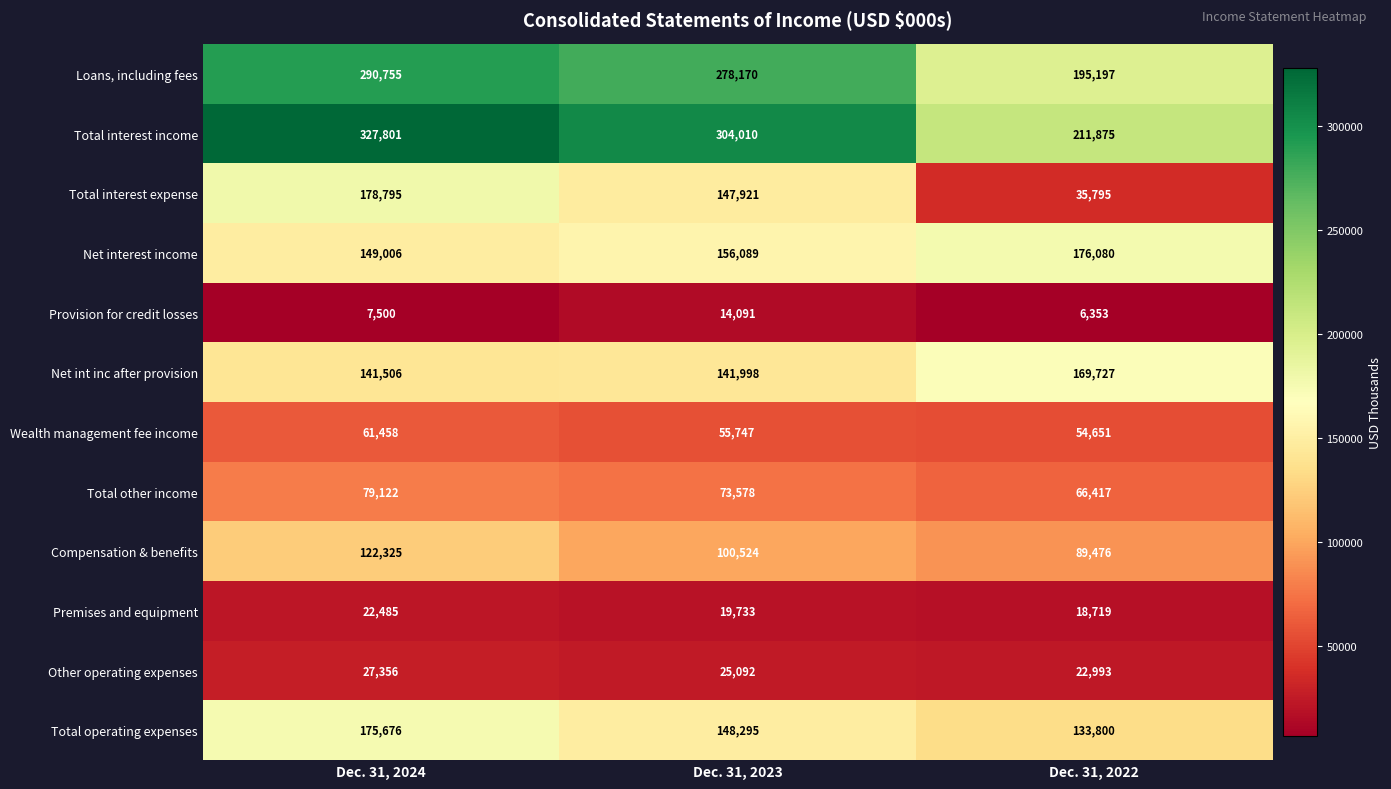

What is the sum of all Loans, including fees values?

764122